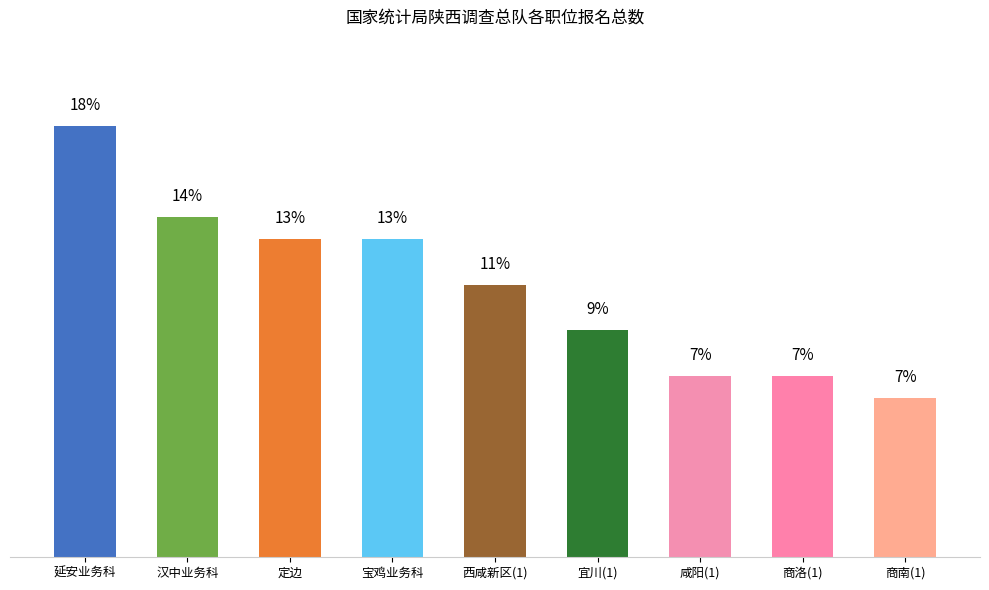

Which has a higher value, 汉中业务科 or 宜川(1)?

汉中业务科